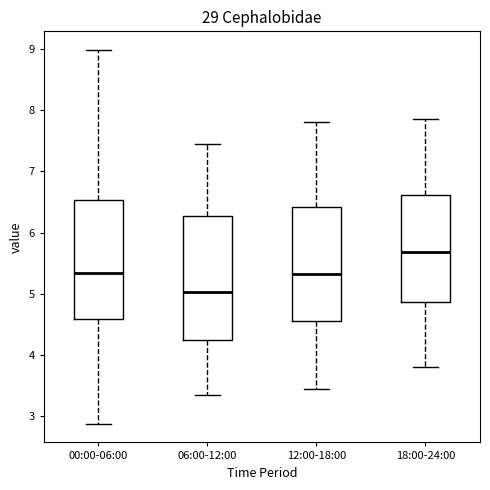

Reading left to right, transcribe this box plot: for each box, give where its median line is, the range the box spans, and where its two whiskers end, as read against the y-axis. The values are not printed on the chart, so give them approximately, as read against the axis.

00:00-06:00: median 5.3, box 4.6 to 6.5, whiskers 2.9 to 9.0
06:00-12:00: median 5.0, box 4.2 to 6.3, whiskers 3.4 to 7.5
12:00-18:00: median 5.3, box 4.6 to 6.4, whiskers 3.5 to 7.8
18:00-24:00: median 5.7, box 4.9 to 6.6, whiskers 3.8 to 7.9